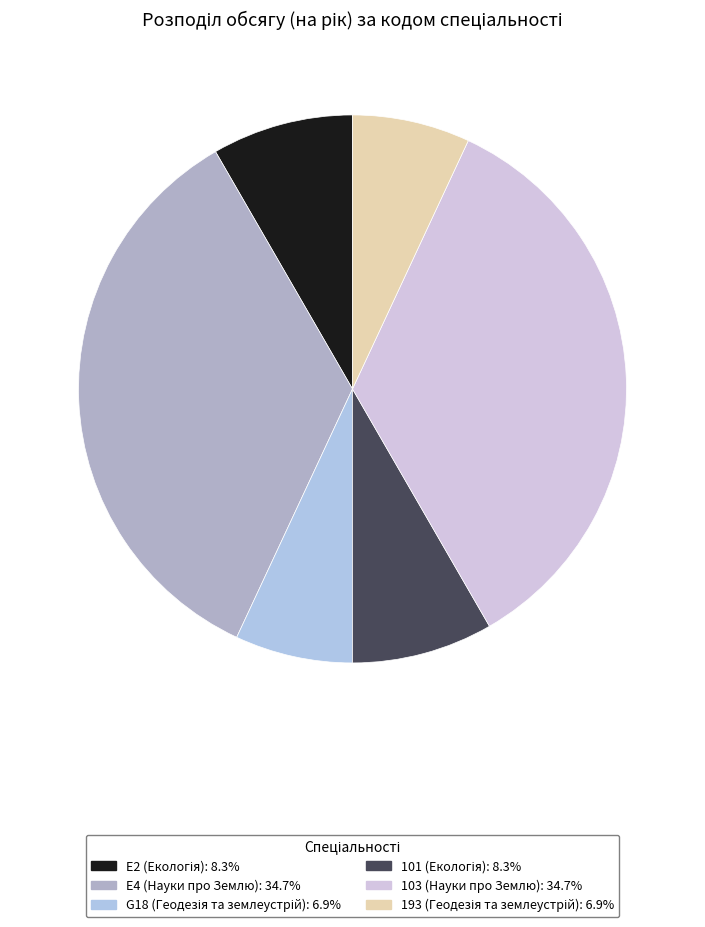

Which slice is the smallest?

G18 (Геодезія та землеустрій)